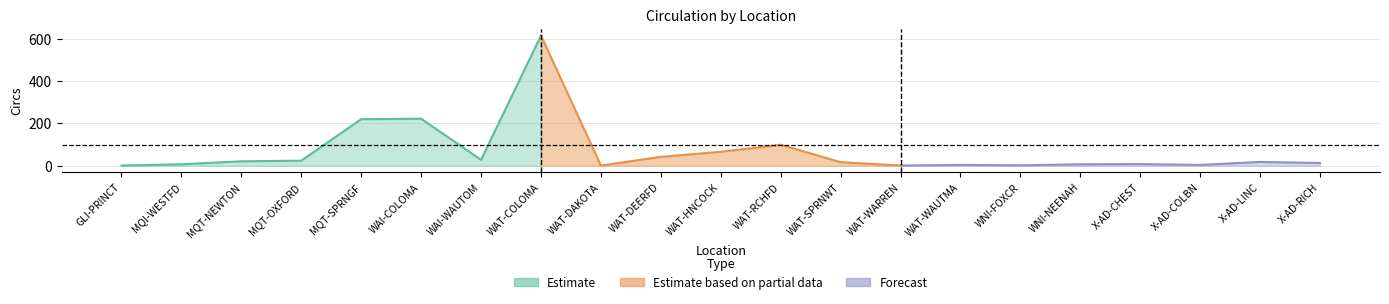

At which category does the chart reach its peak across all series?

WAT-COLOMA